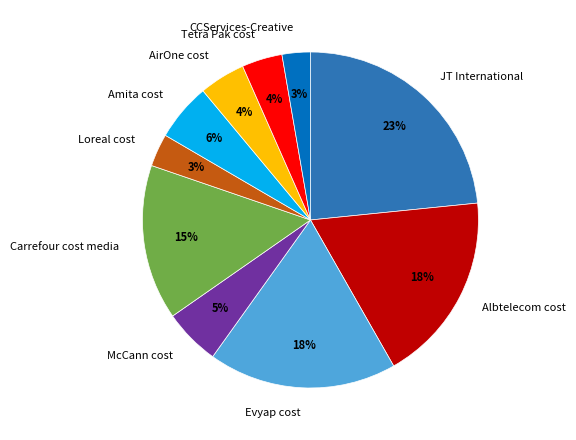

The Tetra Pak cost slice represents 4% of the pie. True or false?

True